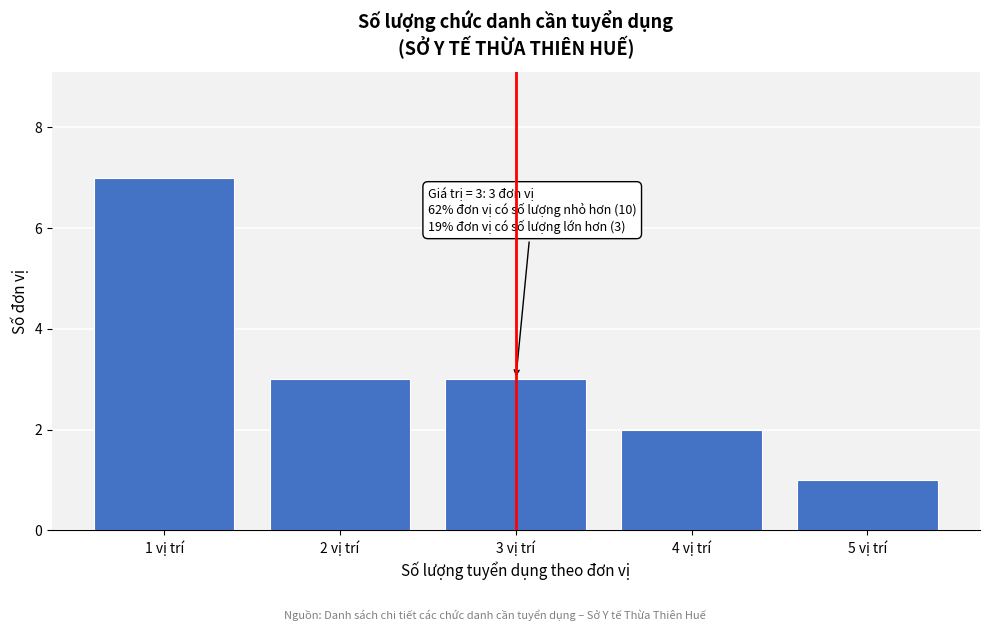

Over which range of the x-axis is the bar tallest?

0.5 to 1.5